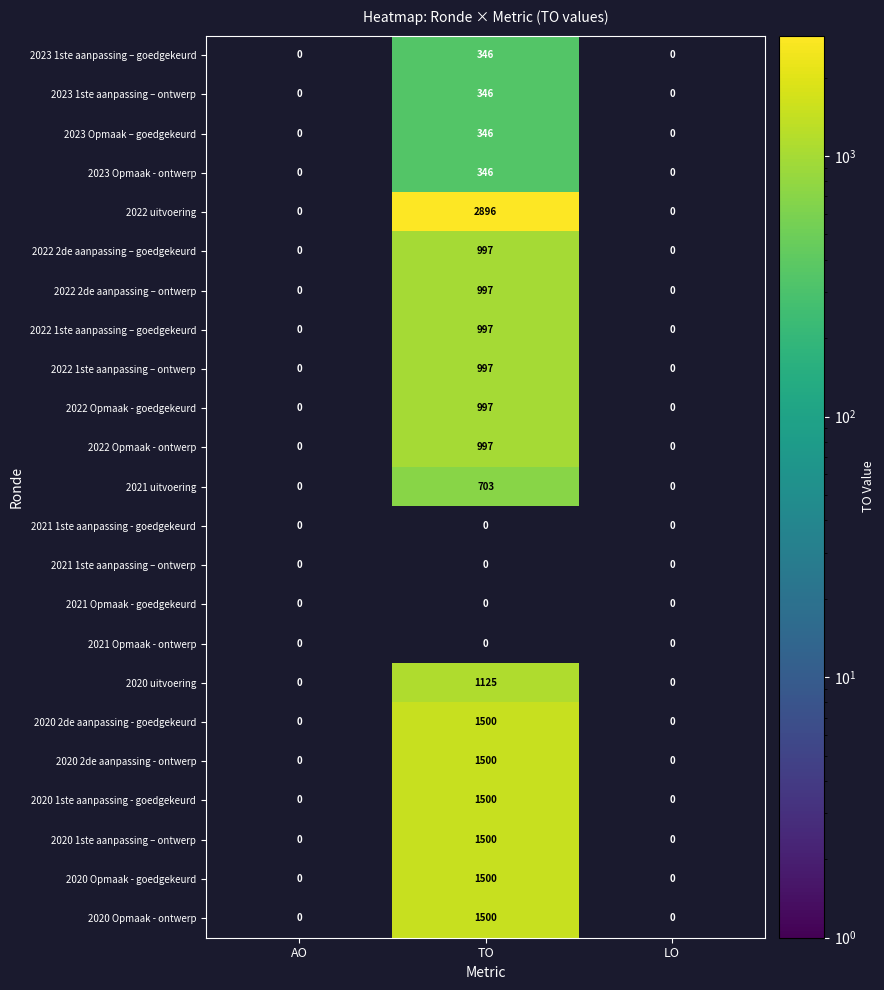

The 2020 uitvoering series shows -604 at LO. True or false?

False